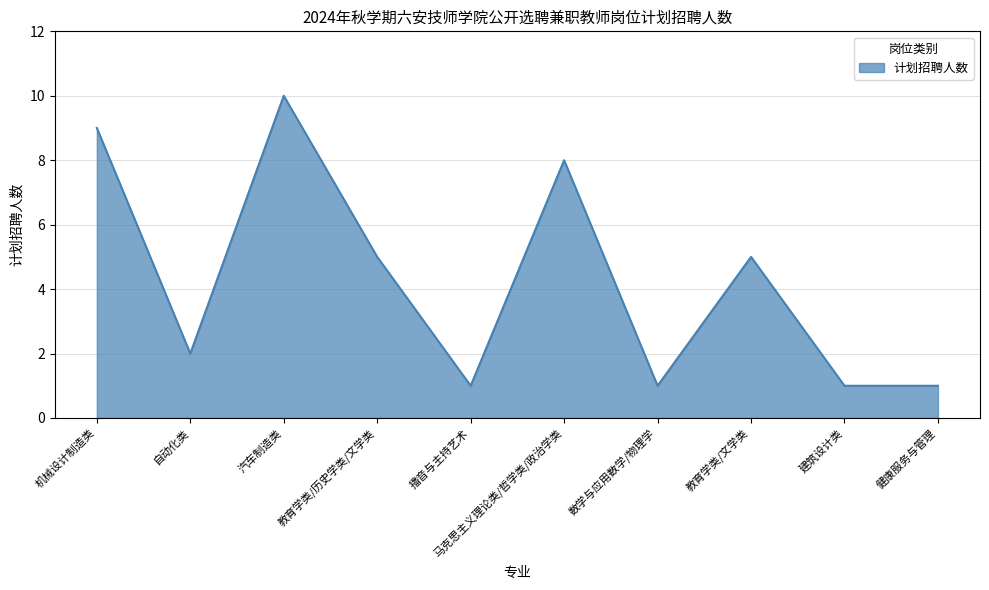

What position from the left is 健康服务与管理?

10